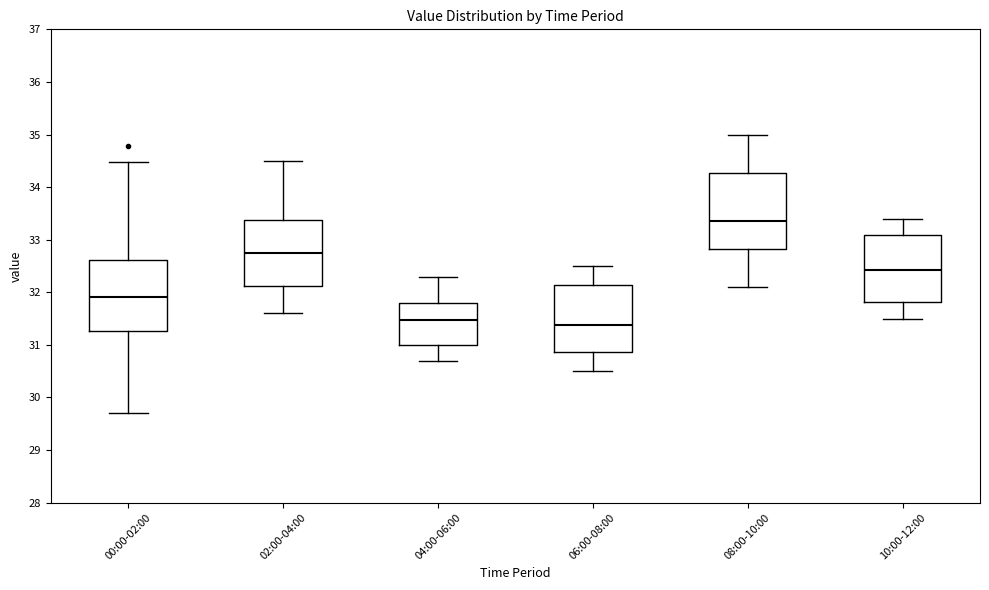

Which box's median line is the lowest?

06:00-08:00